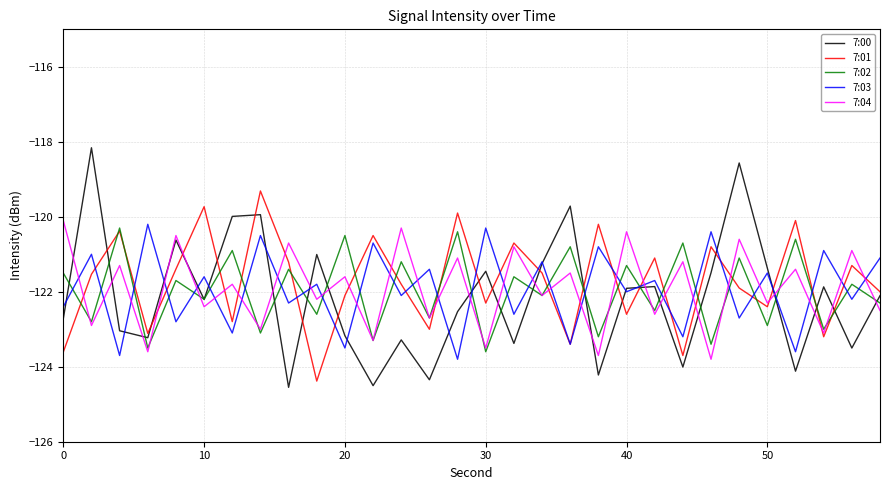

List the series in order of their peak value, highest first.

7:00, 7:01, 7:04, 7:03, 7:02